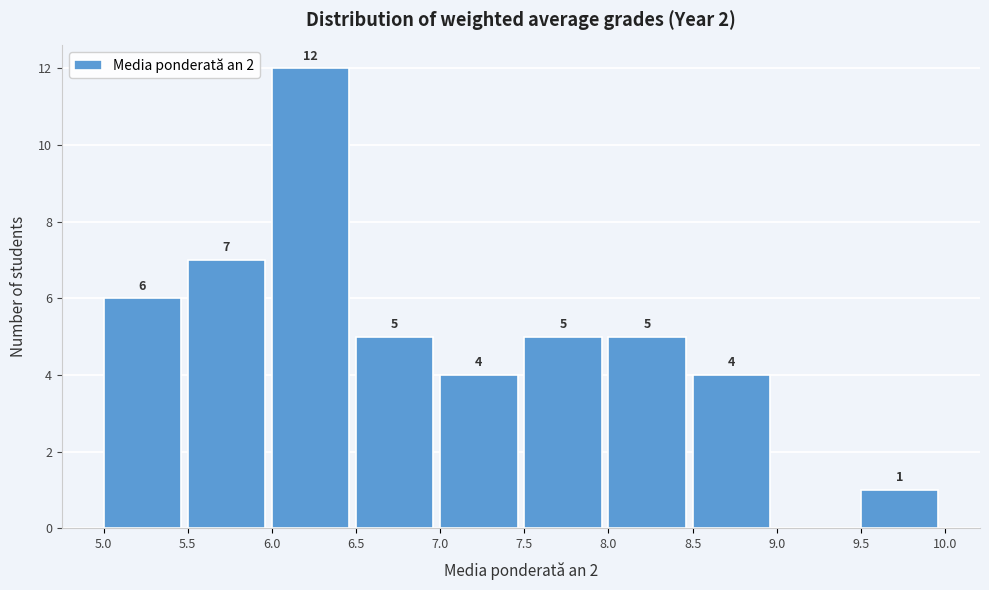

Over which range of the x-axis is the bar tallest?

6.0 to 6.5